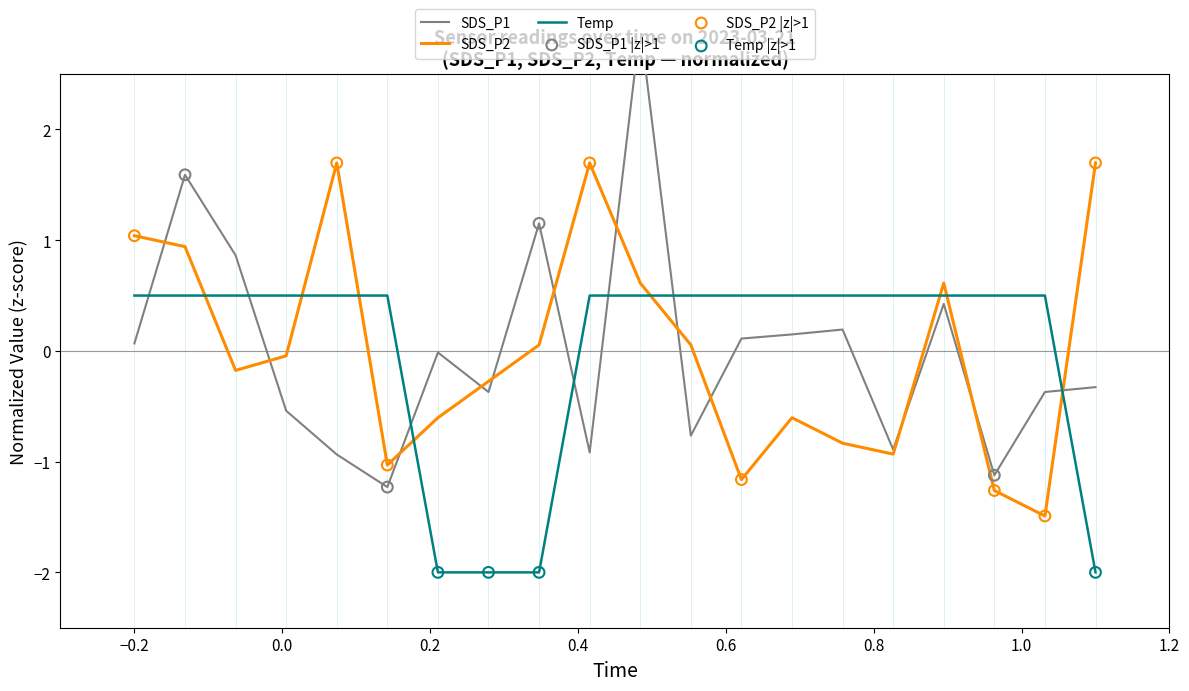

Which series reaches the maximum Y coordinate?

SDS_P1